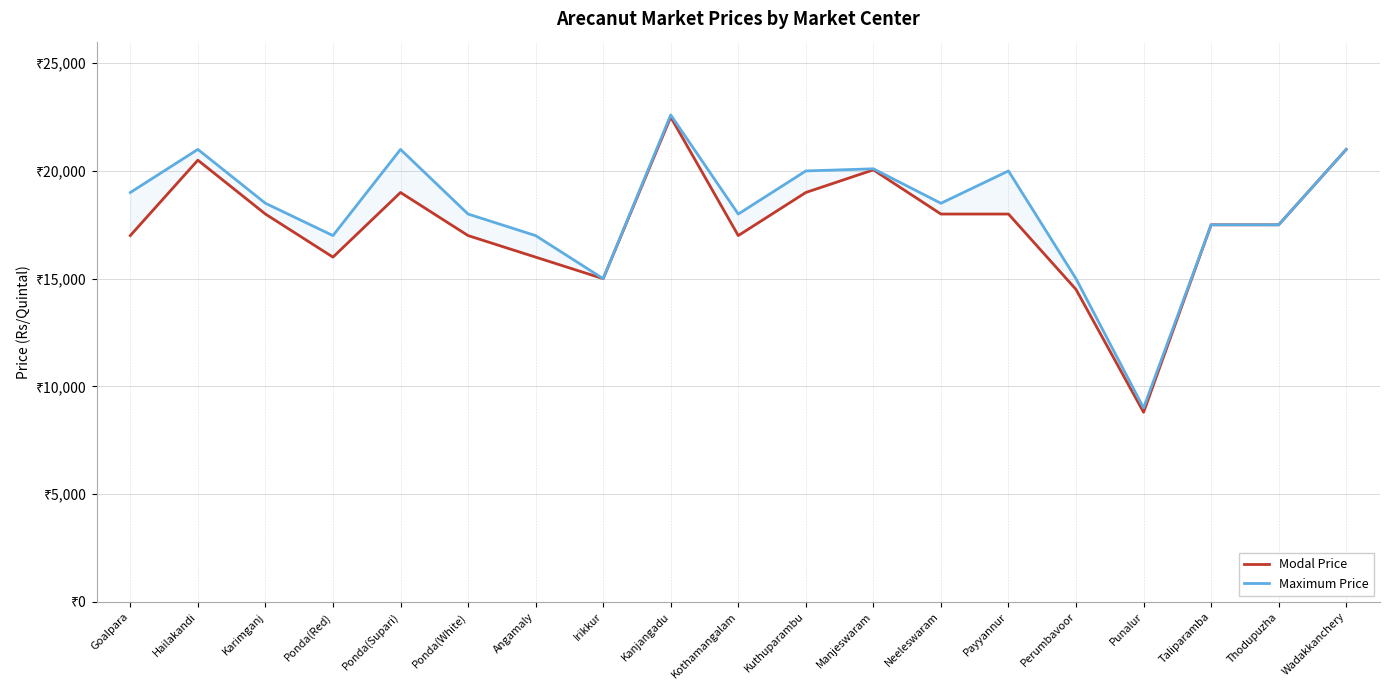

True or false: Maximum Price and Modal Price intersect in this chart.

False